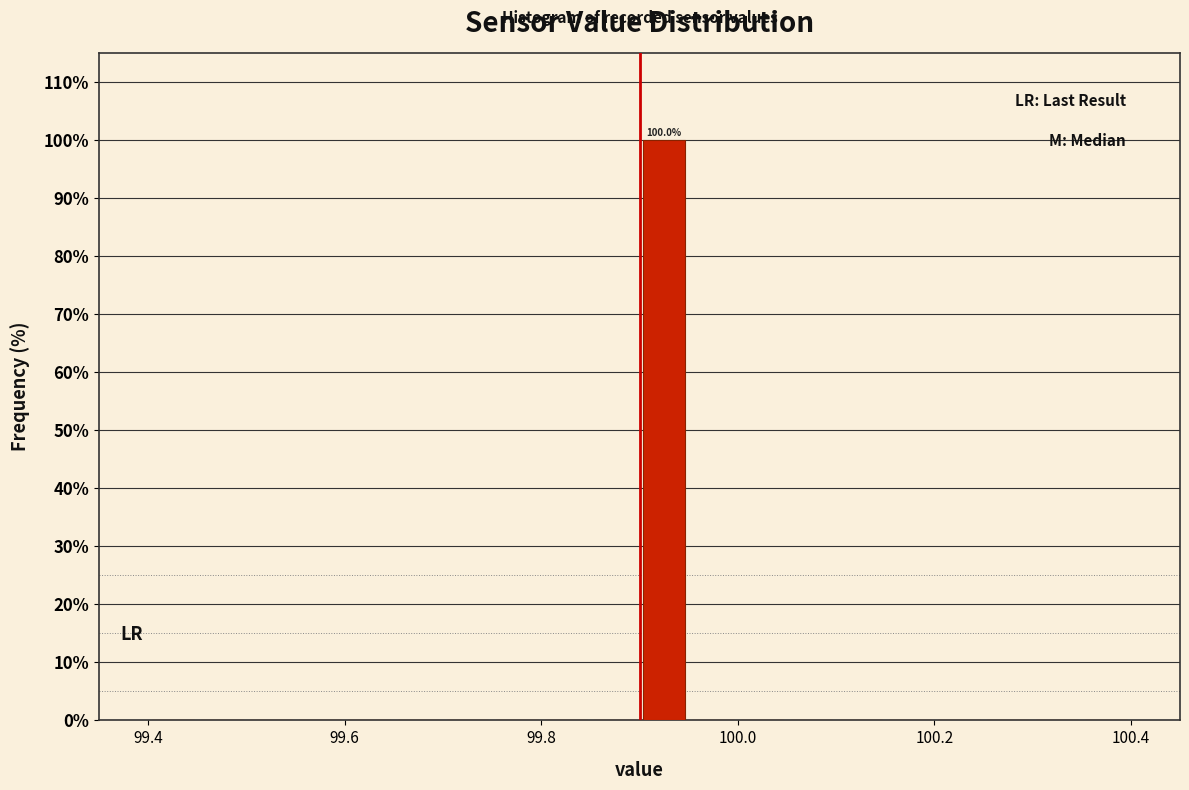

Read against the x-axis, roughly where is the centre of the tallest bar?

99.92